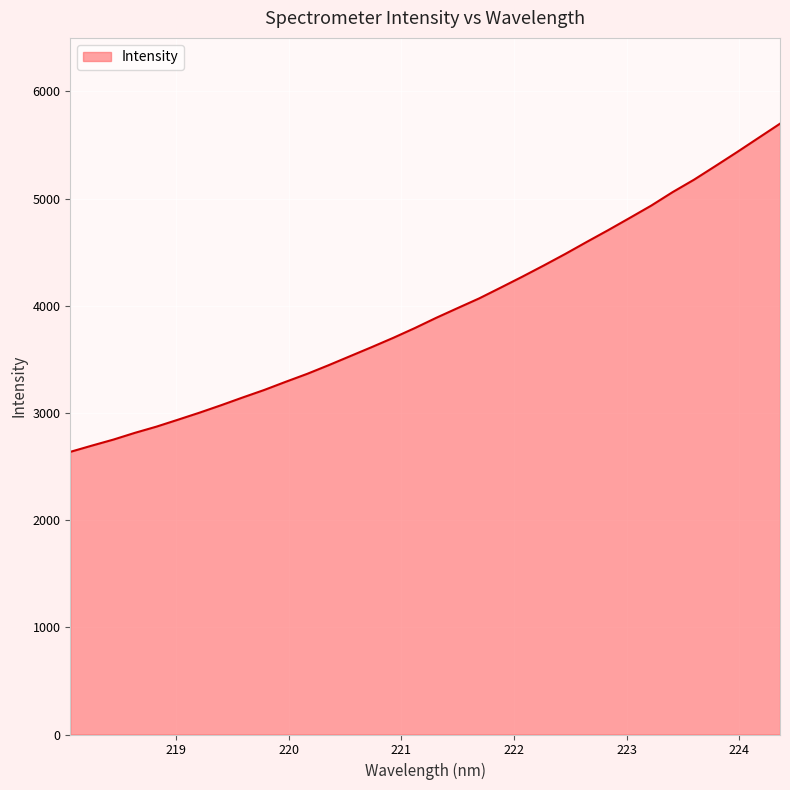

What is the minimum value shown in the chart?

2637.3